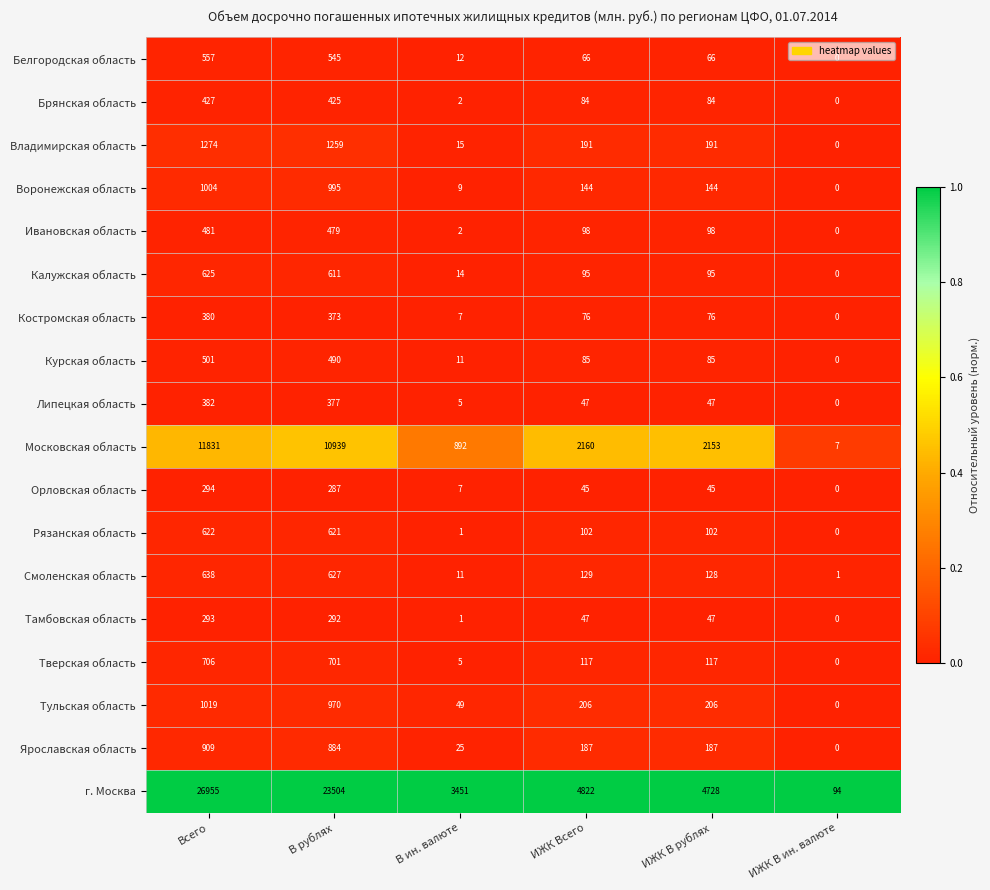

At how many categories does at least one series exceed 0?

6